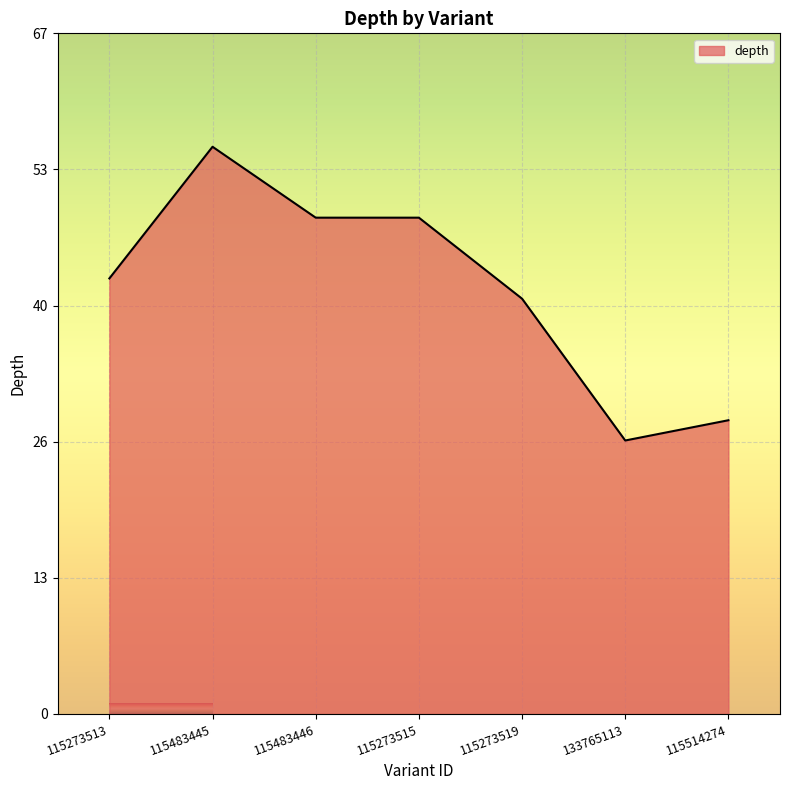

Is this an area chart (filled region under the line)?

Yes